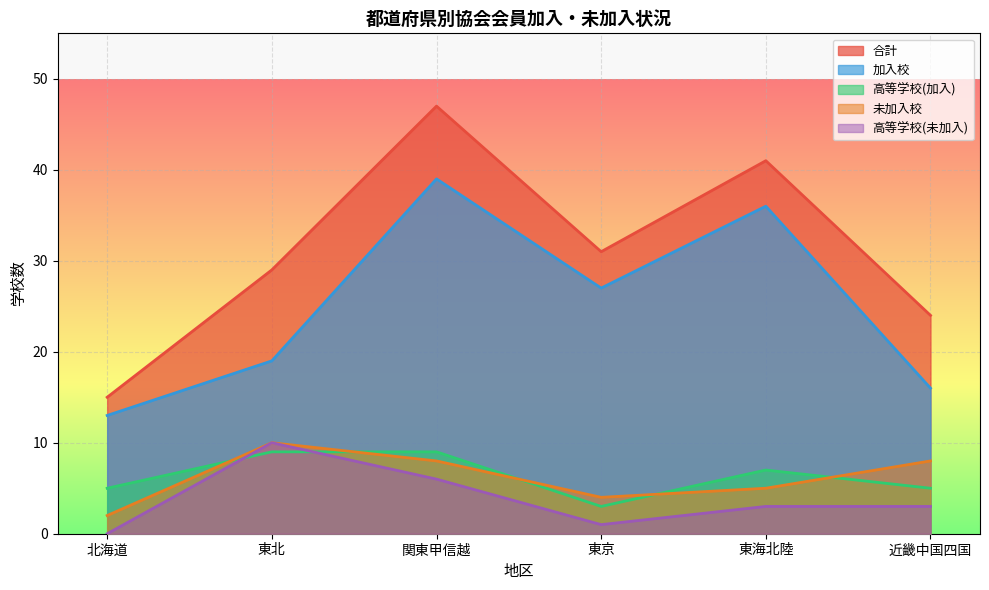

Reading left to right, what are all the values shown in this chart?

合計: 15	29	47	31	41	24
加入校: 13	19	39	27	36	16
高等学校(加入): 5	9	9	3	7	5
未加入校: 2	10	8	4	5	8
高等学校(未加入): 0	10	6	1	3	3